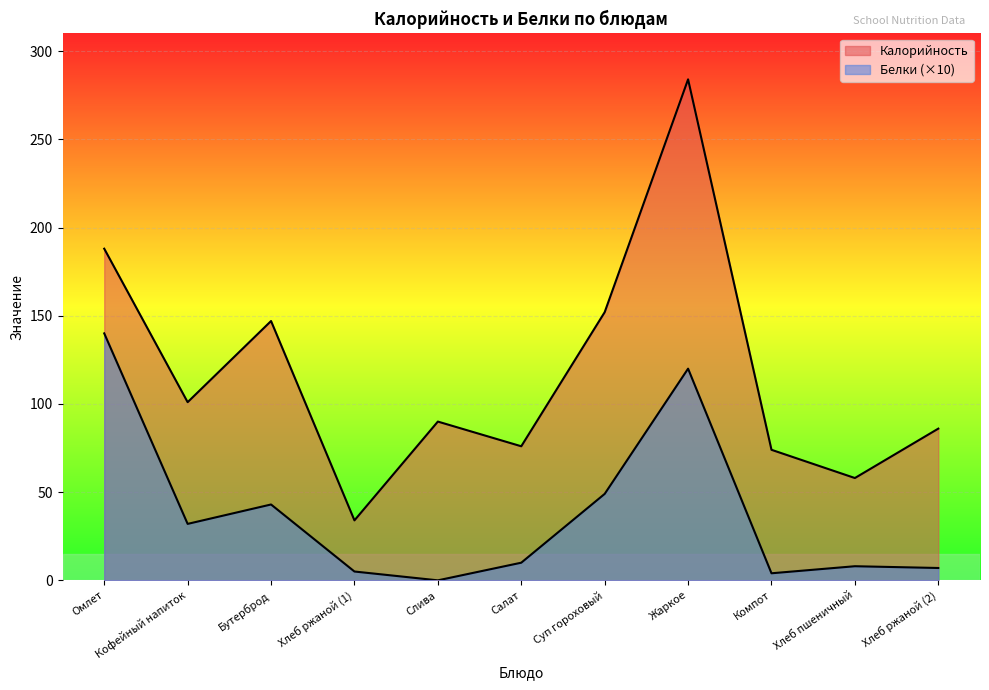

What is the difference between the maximum and minimum values in the Белки series?

140